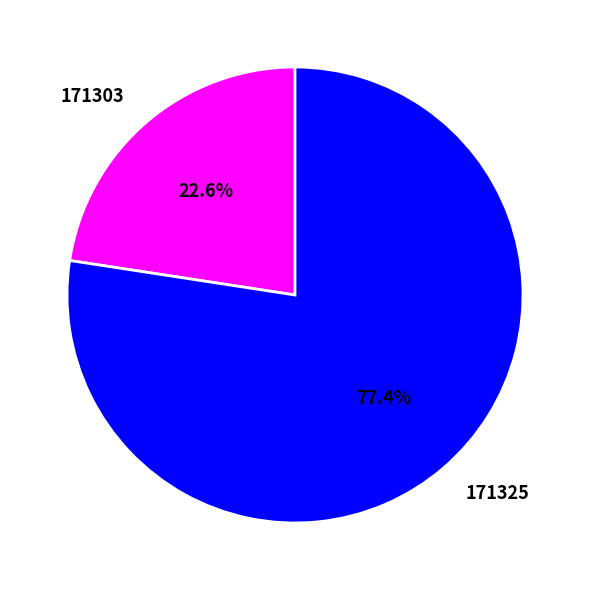

Is there any slice that represents more than half of the pie?

Yes